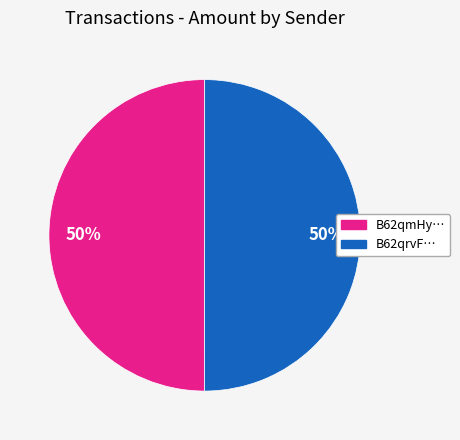

To the nearest percent, what is the average slice percentage?

50%